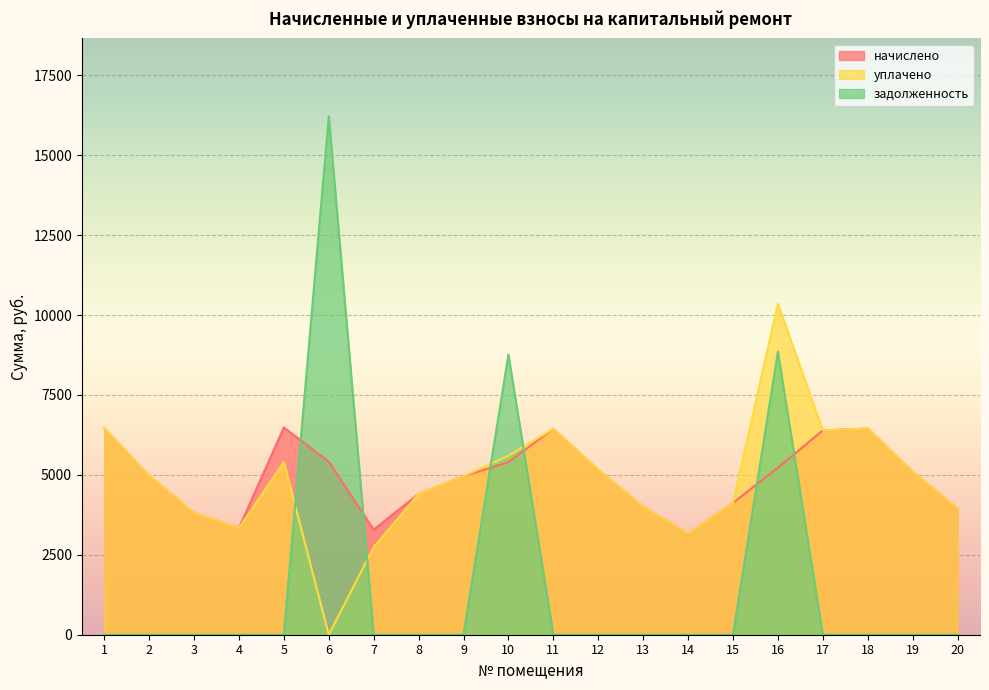

Where is the first local minimum for уплачено?

4